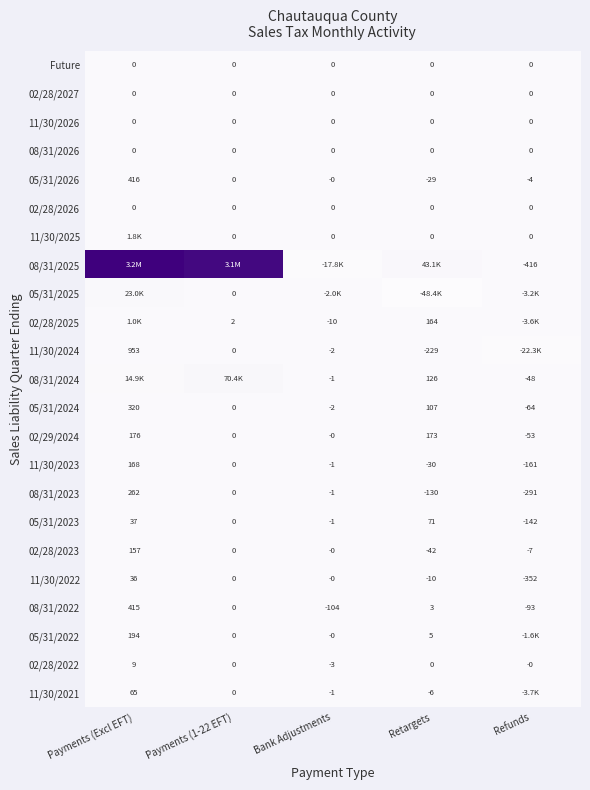

At which label does 11/30/2023 reach its minimum?

Refunds